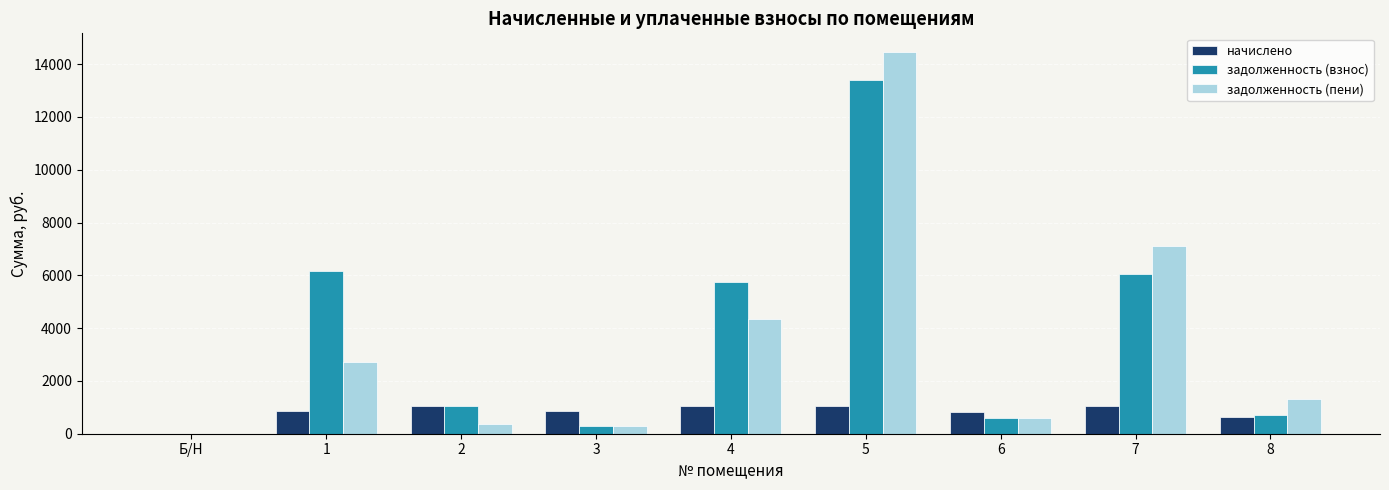

Is it true that начислено equals -626.6 at Б/Н?

False